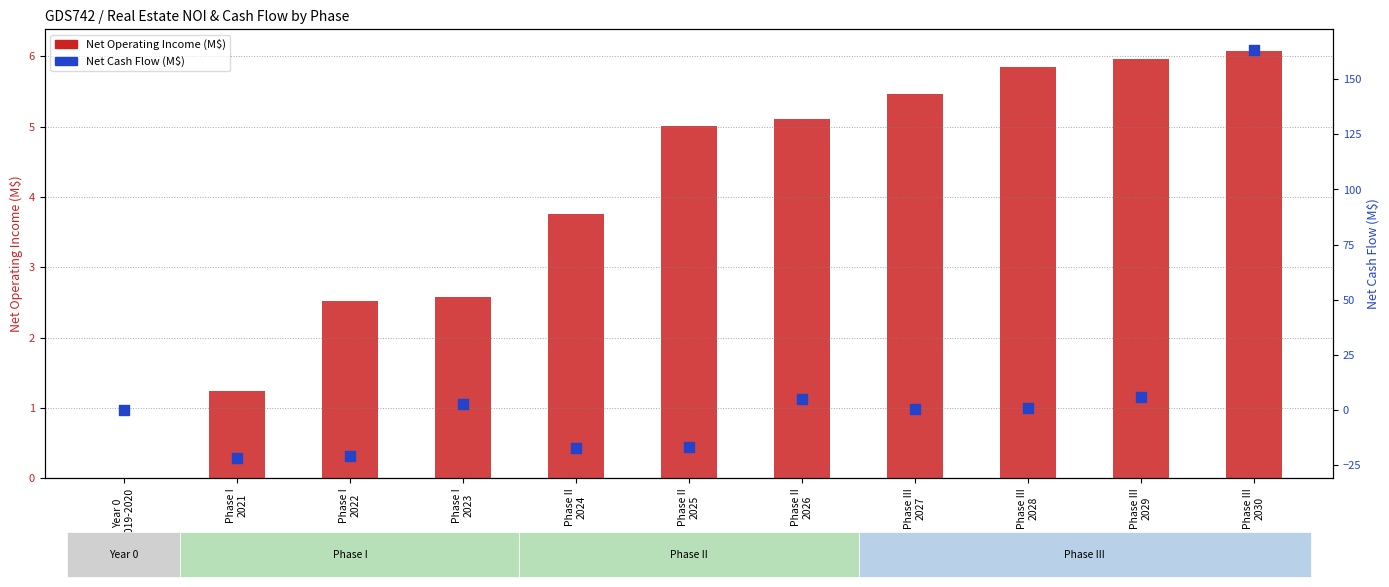

Is the value of Net Operating Income (M$) at Phase II
2025 greater than the value of Net Cash Flow (M$) at Phase III
2030?

No